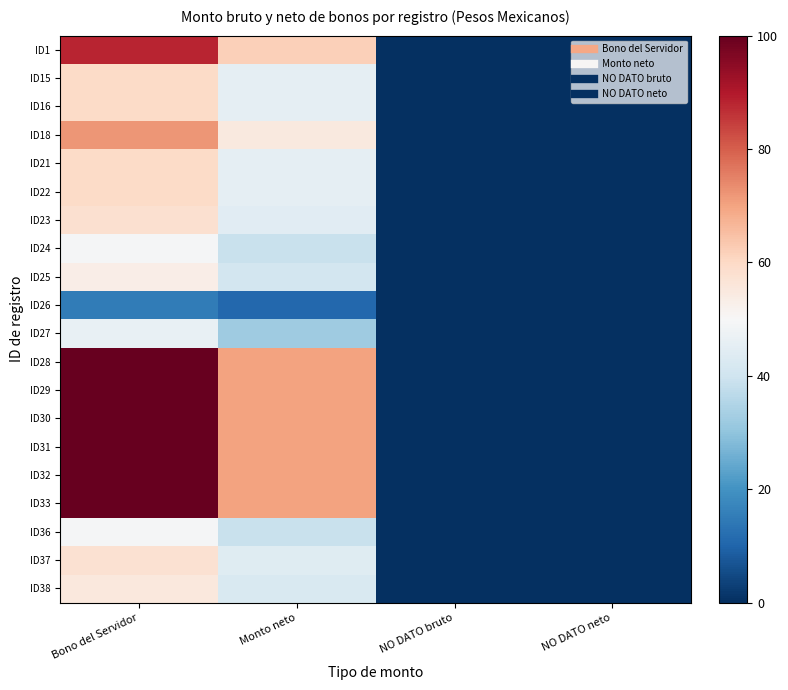

Rank the series at NO DATO neto from highest to lowest value.

ID1, ID15, ID16, ID18, ID21, ID22, ID23, ID24, ID25, ID26, ID27, ID28, ID29, ID30, ID31, ID32, ID33, ID36, ID37, ID38